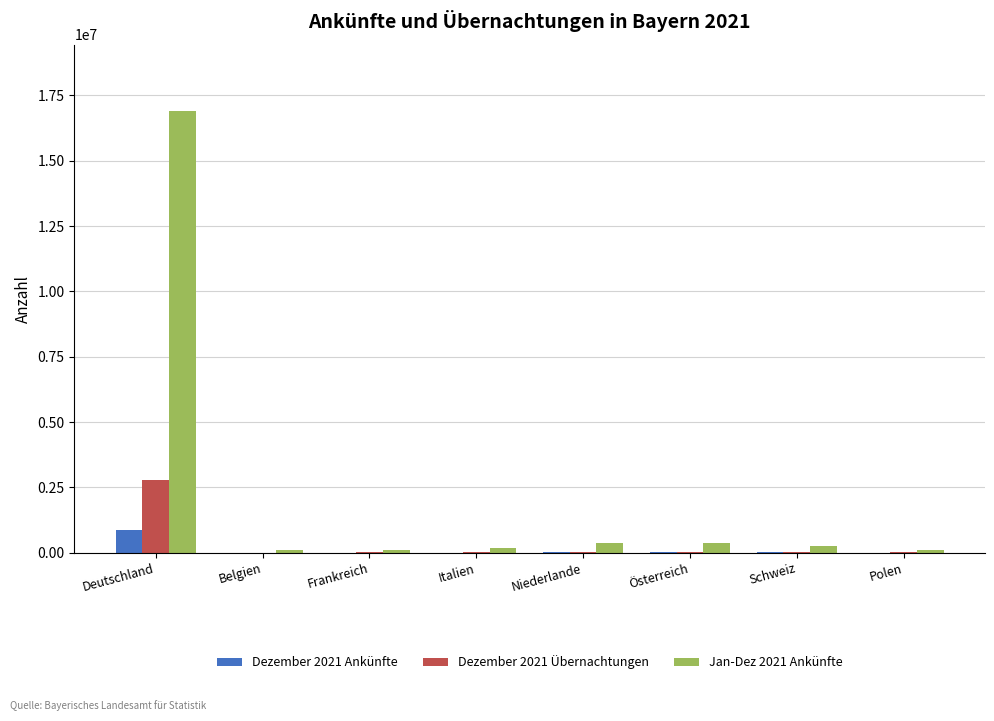

At which category is the sum across all series the highest?

Deutschland